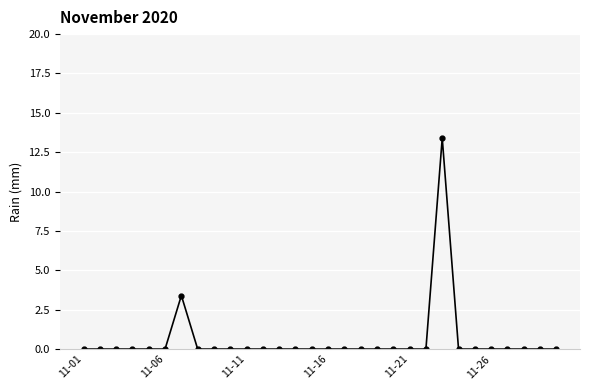

What is the maximum value shown in the chart?

13.4